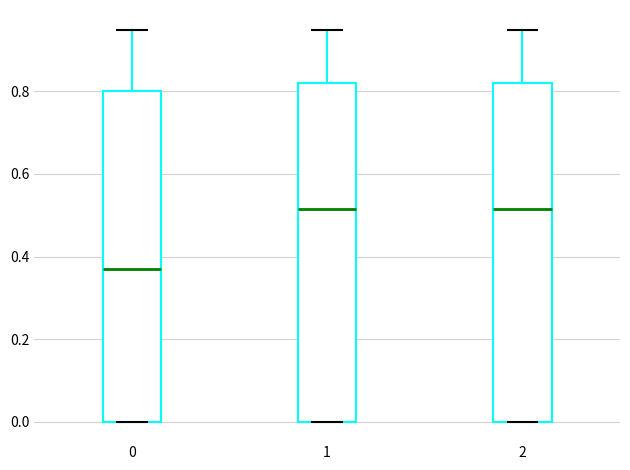

Reading left to right, transcribe this box plot: for each box, give where its median line is, the range the box spans, and where its two whiskers end, as read against the y-axis. The values are not printed on the chart, so give them approximately, as read against the axis.

0: median 0.38, box 0.00 to 0.80, whiskers 0.00 to 0.96
1: median 0.52, box 0.00 to 0.82, whiskers 0.00 to 0.96
2: median 0.52, box 0.00 to 0.82, whiskers 0.00 to 0.96